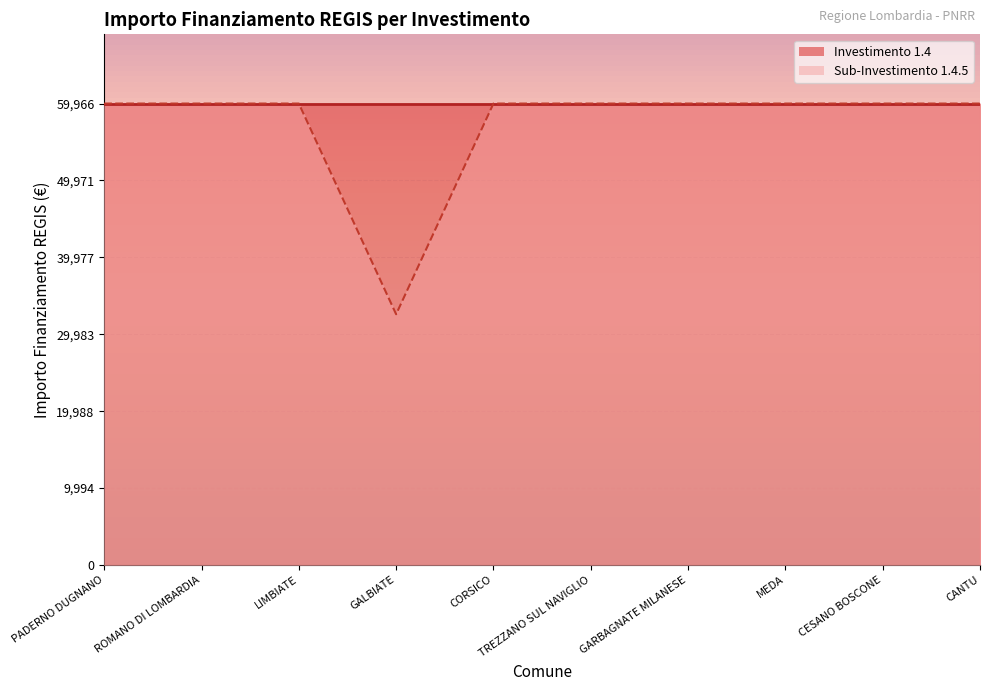

List the labels in order of value, smallest first.

GALBIATE, PADERNO DUGNANO, ROMANO DI LOMBARDIA, LIMBIATE, CORSICO, TREZZANO SUL NAVIGLIO, GARBAGNATE MILANESE, MEDA, CESANO BOSCONE, CANTU